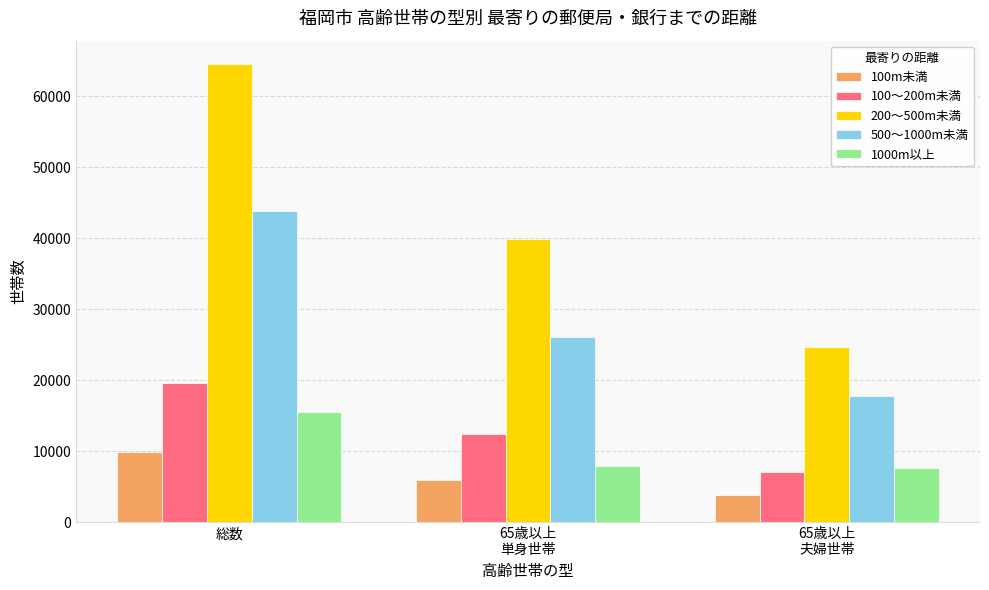

Are the bars grouped side by side (vs. stacked)?

Yes